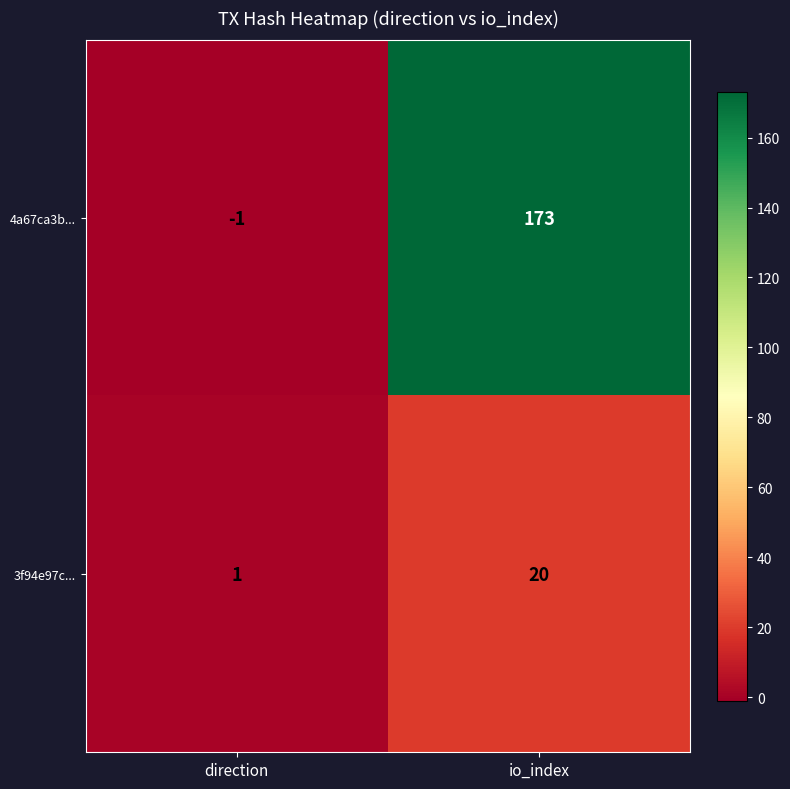

What is the sum of all 4a67ca3b... values?

172